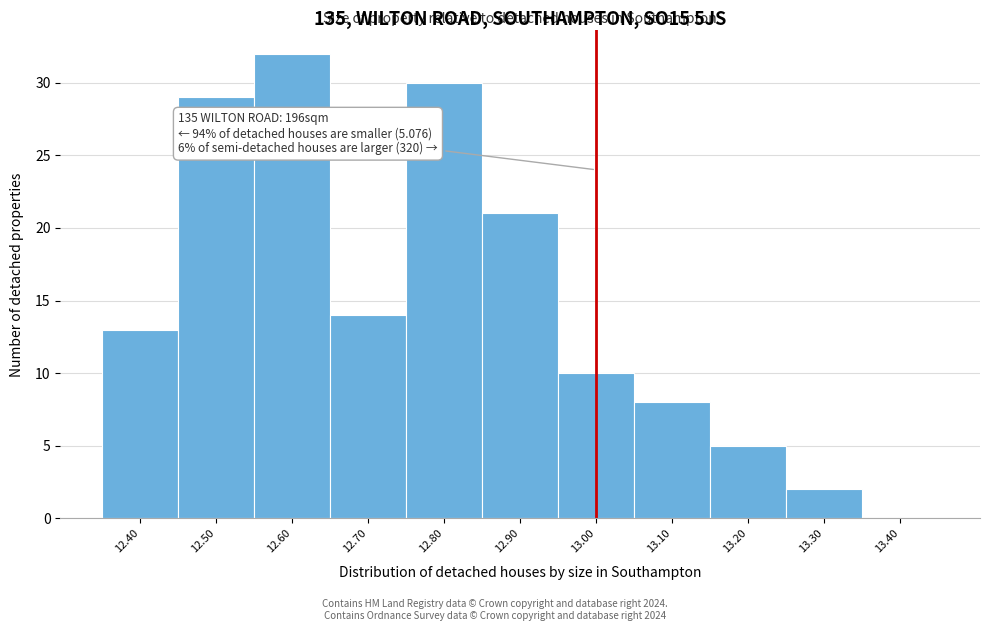

Over which range of the x-axis is the bar tallest?

12.55 to 12.65